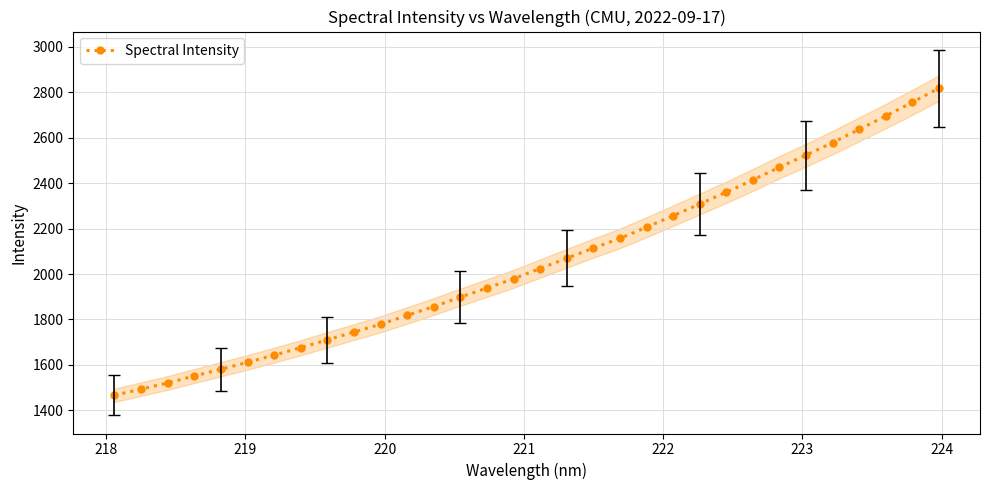

What is the highest value of the Spectral Intensity series?

2817.8